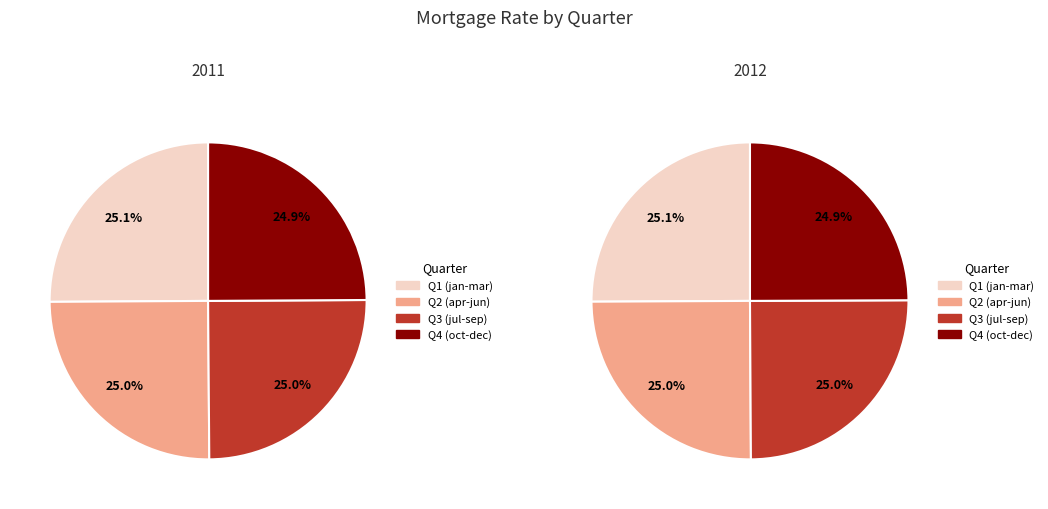

Which has a higher value, březen or červenec?

březen